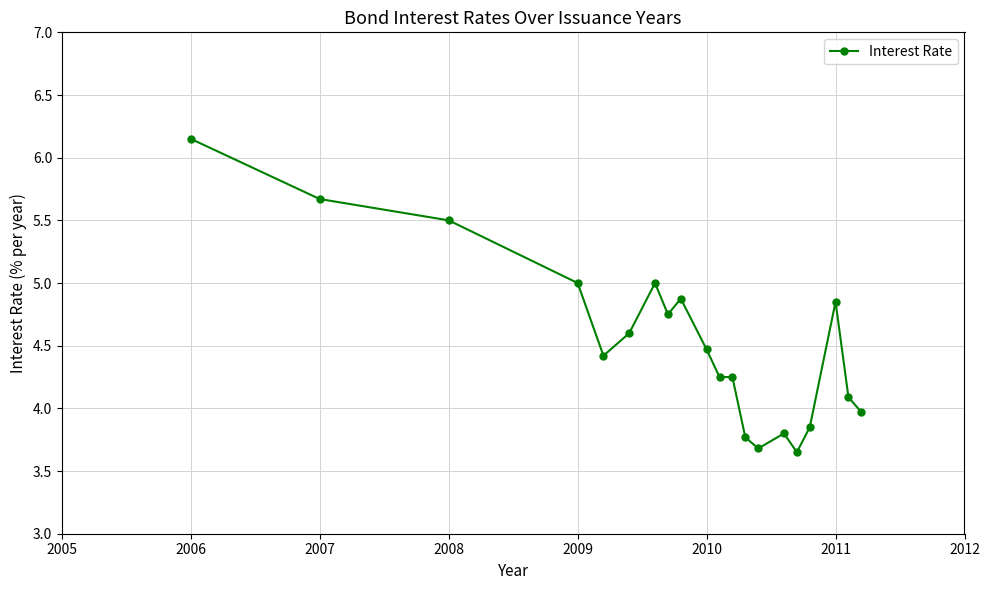

What is the difference between the maximum and second lowest values?

2.5